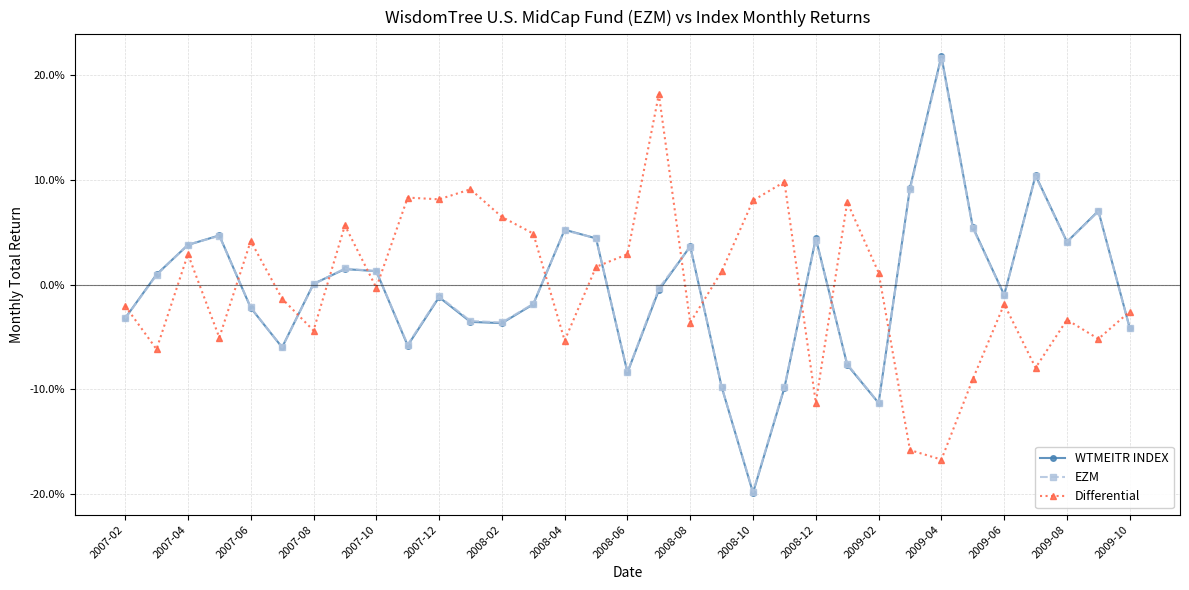

True or false: EZM and Differential cross at least once.

True